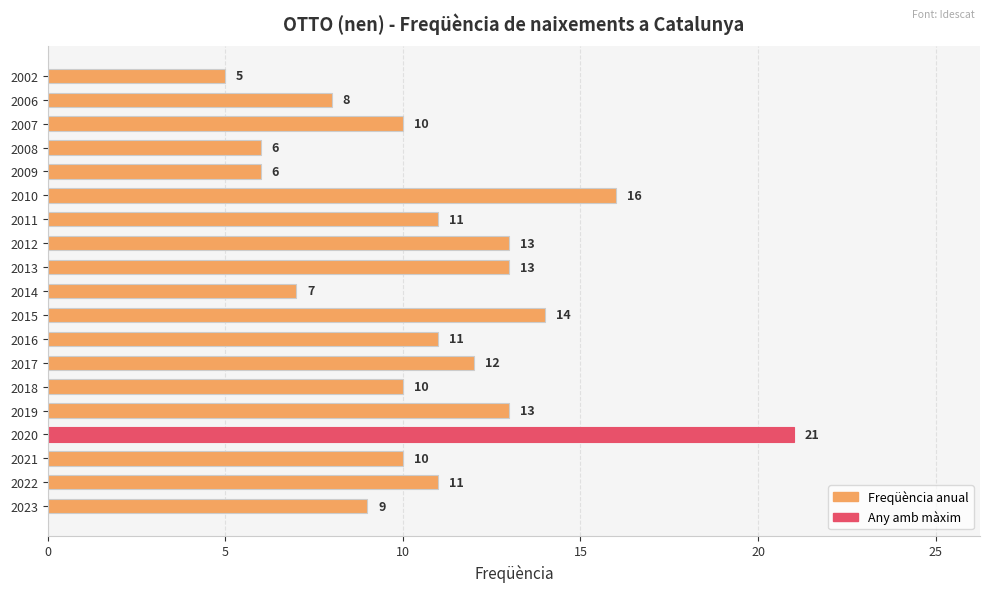

What is the difference between the maximum and minimum values?

16